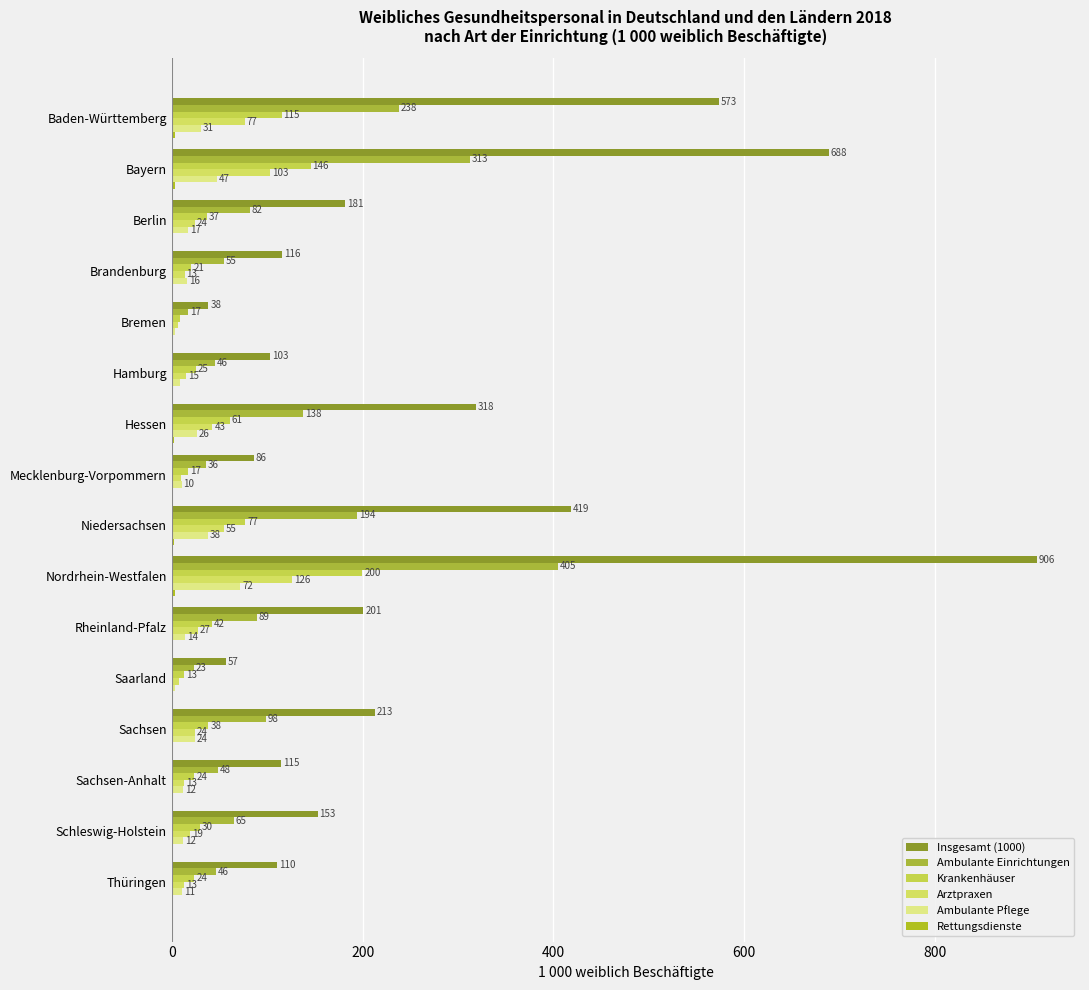

How many values in the Arztpraxen series exceed 23?

8